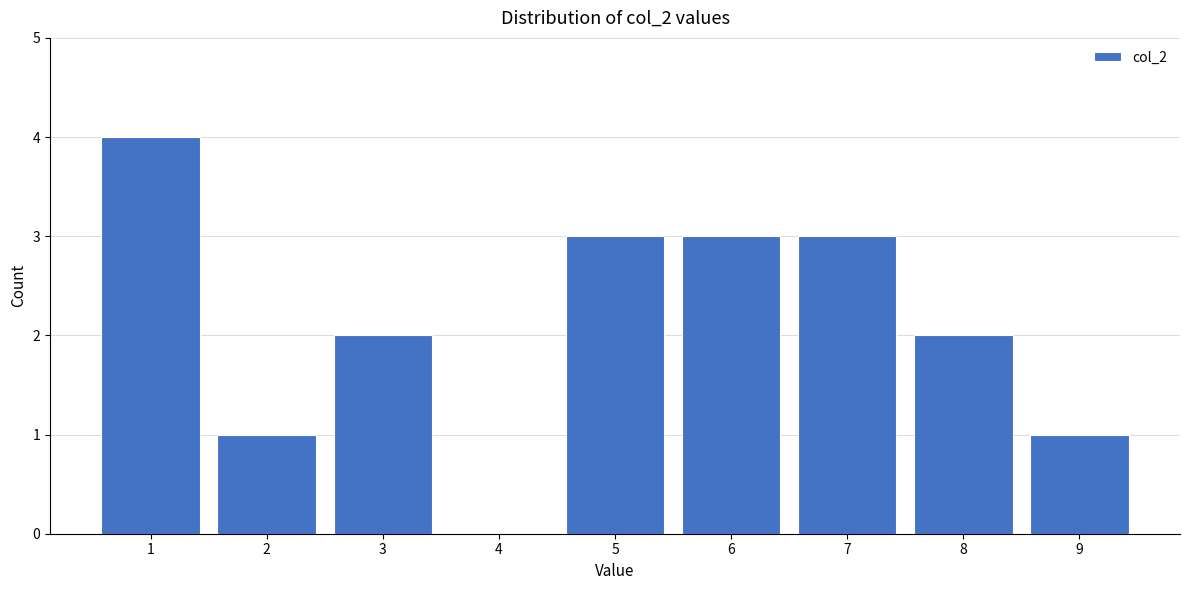

How tall is the bar that spans 5.5 to 6.5 on the x-axis? The values are not printed on the chart, so give them approximately, as read against the axis.

3